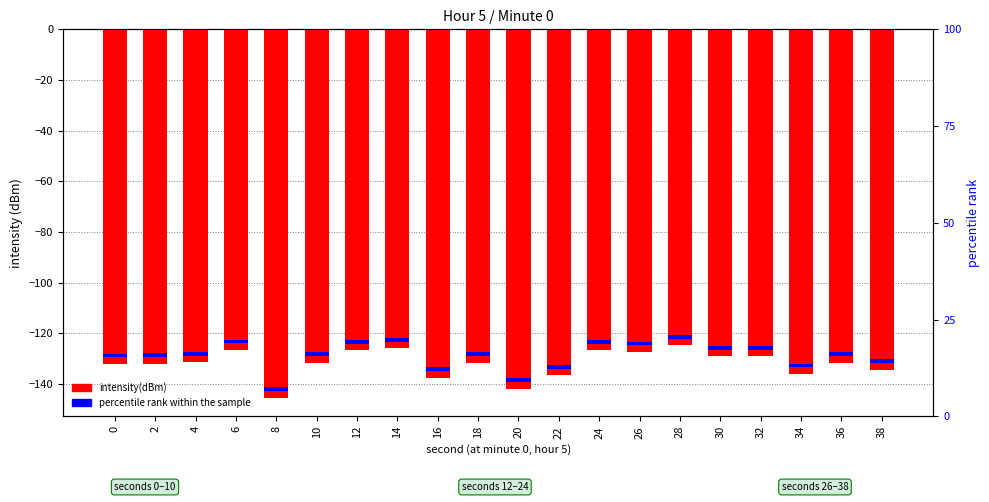

What is the sum of all values?

-2638.1